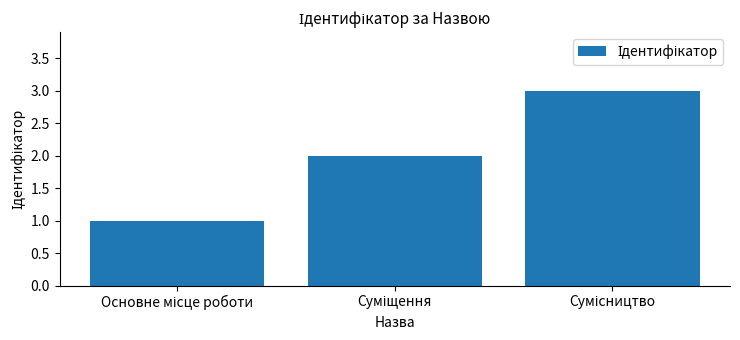

What is the greatest value displayed?

3